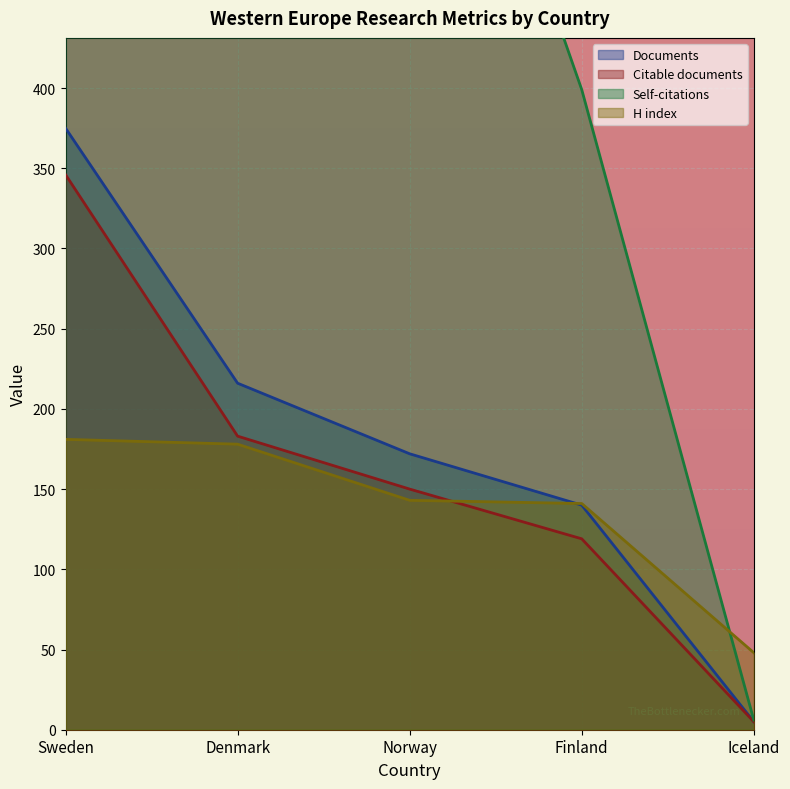

At which category is the sum across all series the highest?

Sweden